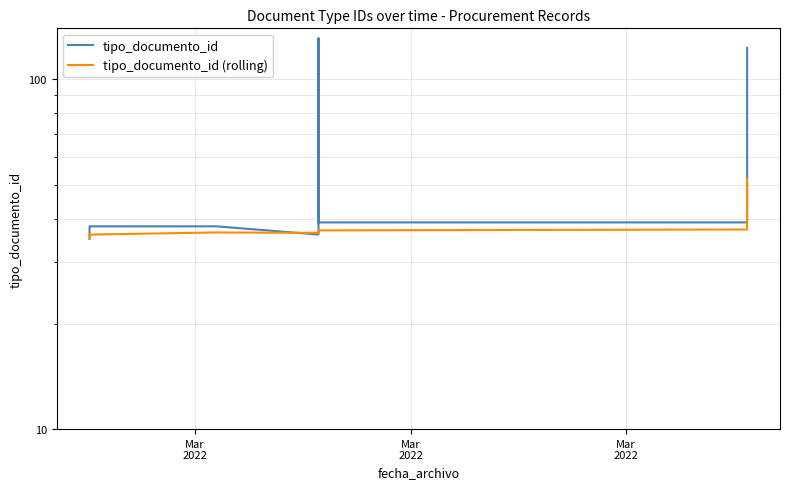

Reading left to right, transcribe all the data shown in this chart.

tipo_documento_id: 35.0	35.0	38.0	38.0	36.0	36.0	131.0	39.0	39.0	123.0
tipo_documento_id (rolling): 35.0	35.0	36.0	36.5	36.4	36.3	36.7	37.0	37.2	52.0